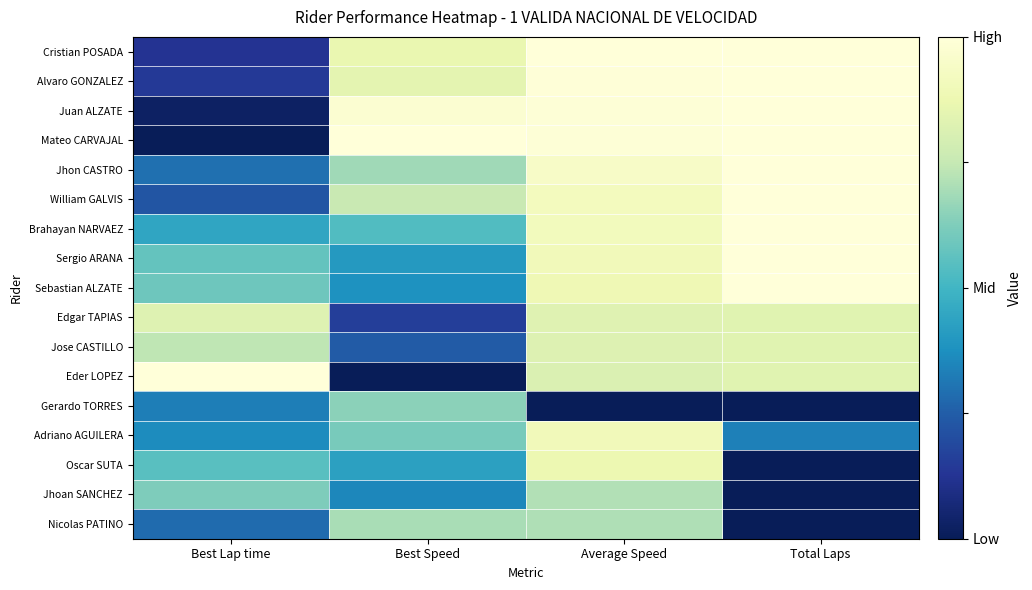

How many distinct data groups are displayed?

17